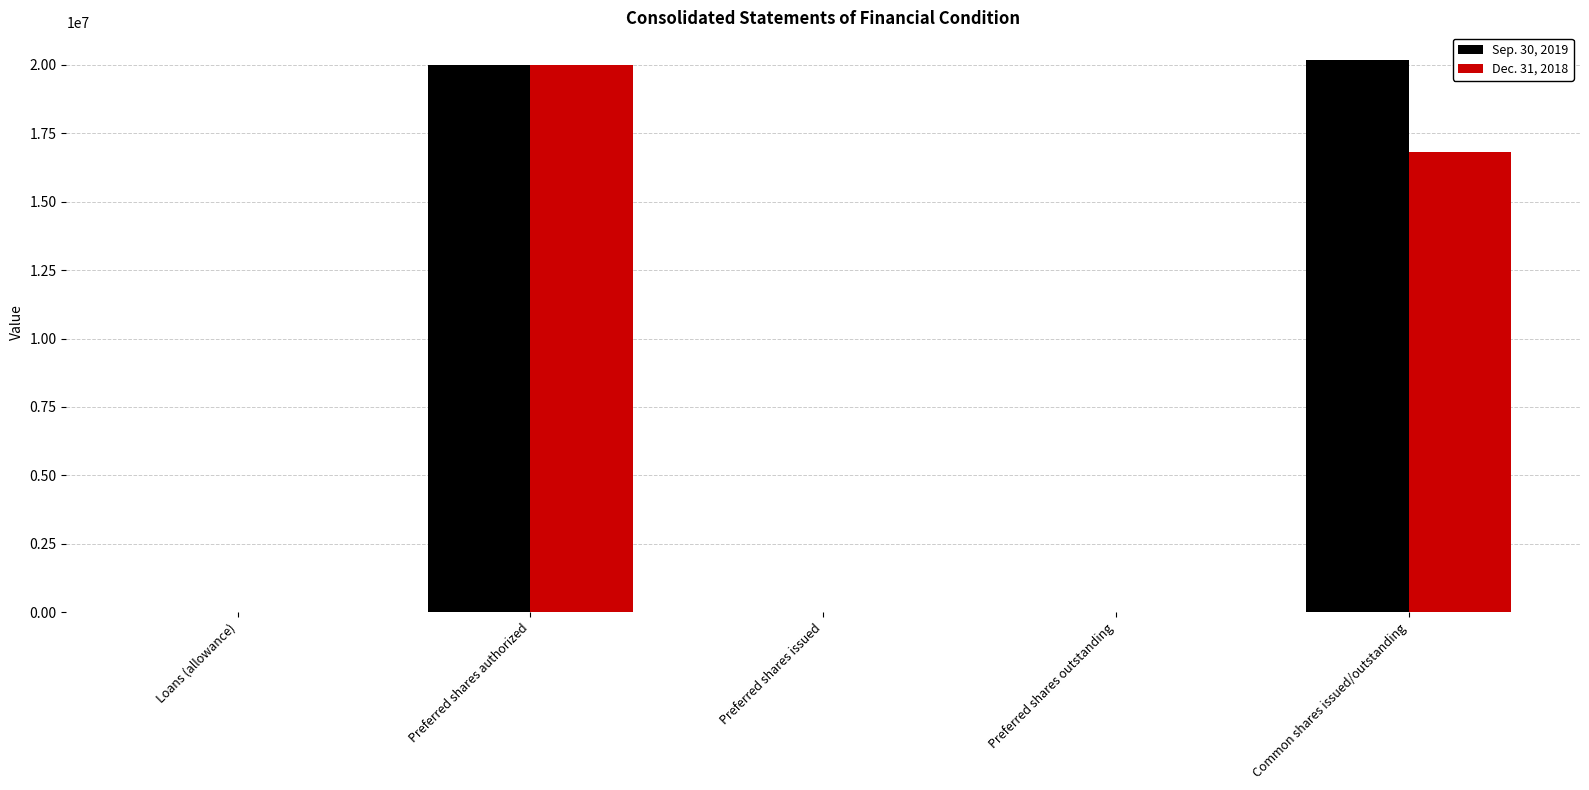

At which category is the sum across all series the highest?

Preferred shares authorized